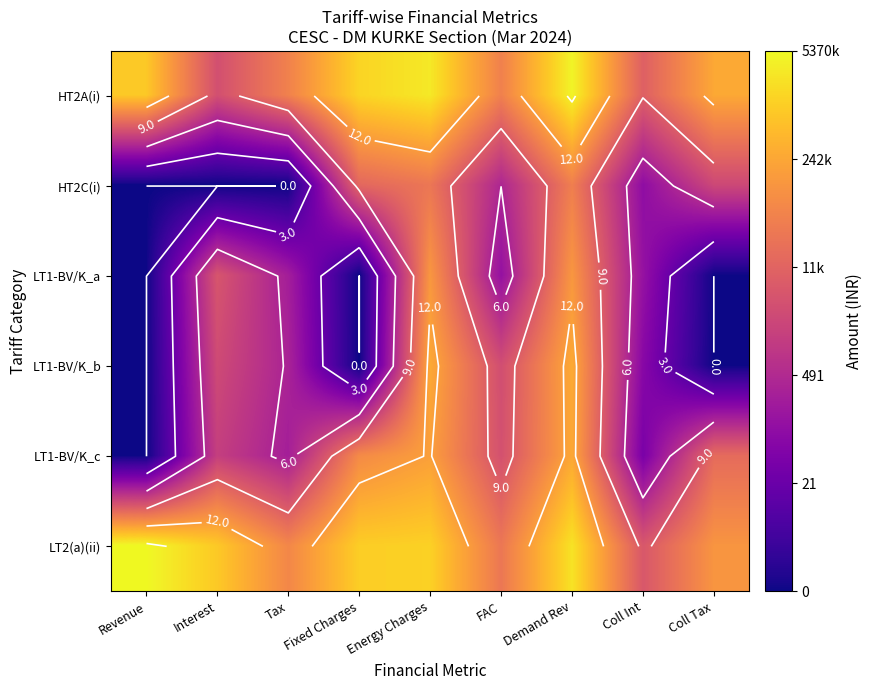

At which label does LT1-BV/K_a reach its peak?

Demand Rev